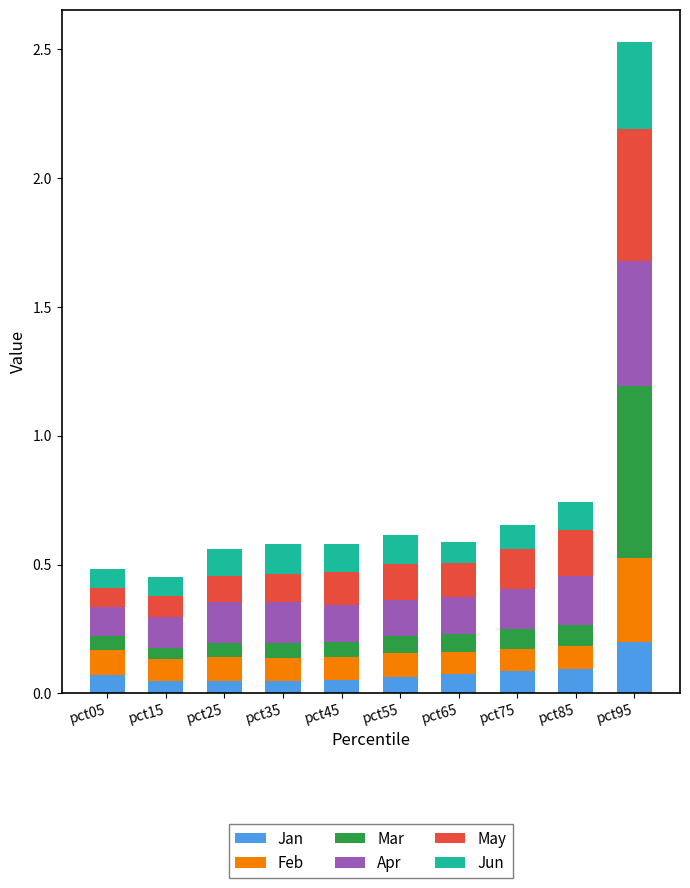

What is the sum of all Jan values?

0.8